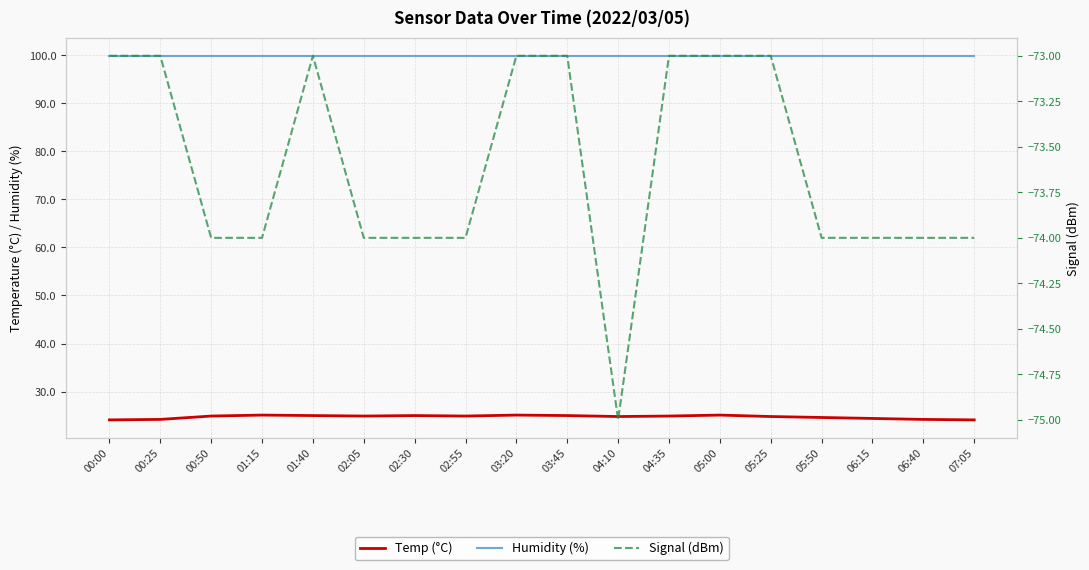

What is the value of the Humidity (%) point at the 16th from the left?

99.9